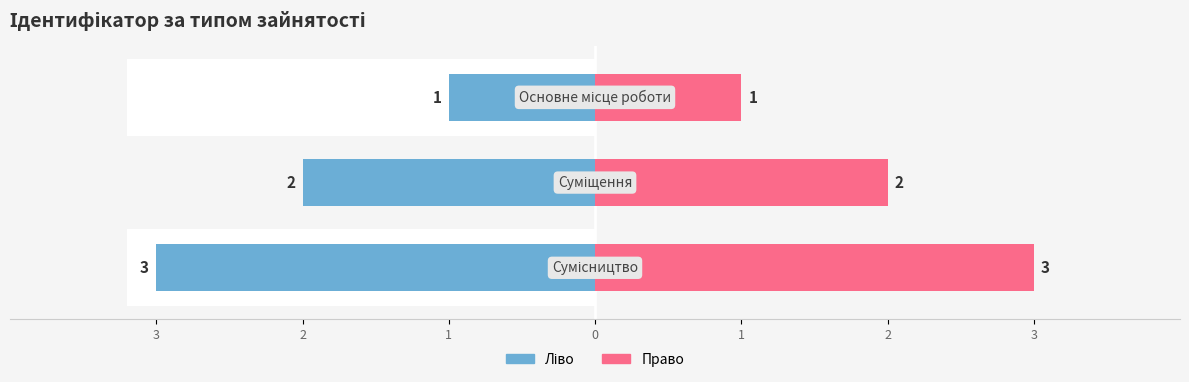

What is the difference between the highest and lowest values at 3?

2